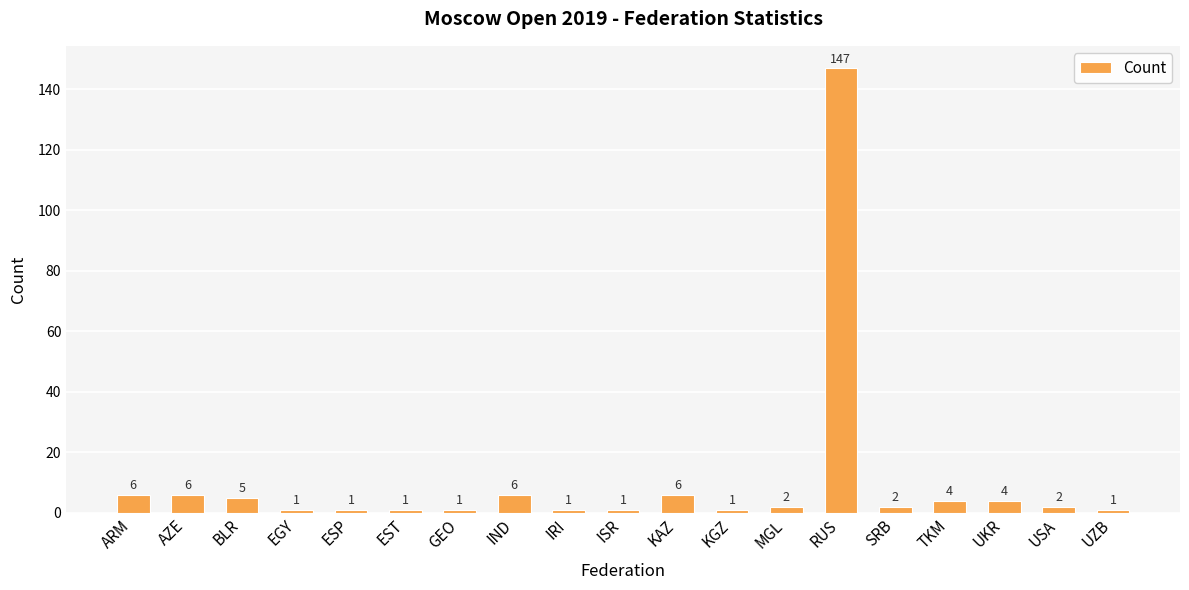

What is the label of the 17th bar from the right?

BLR